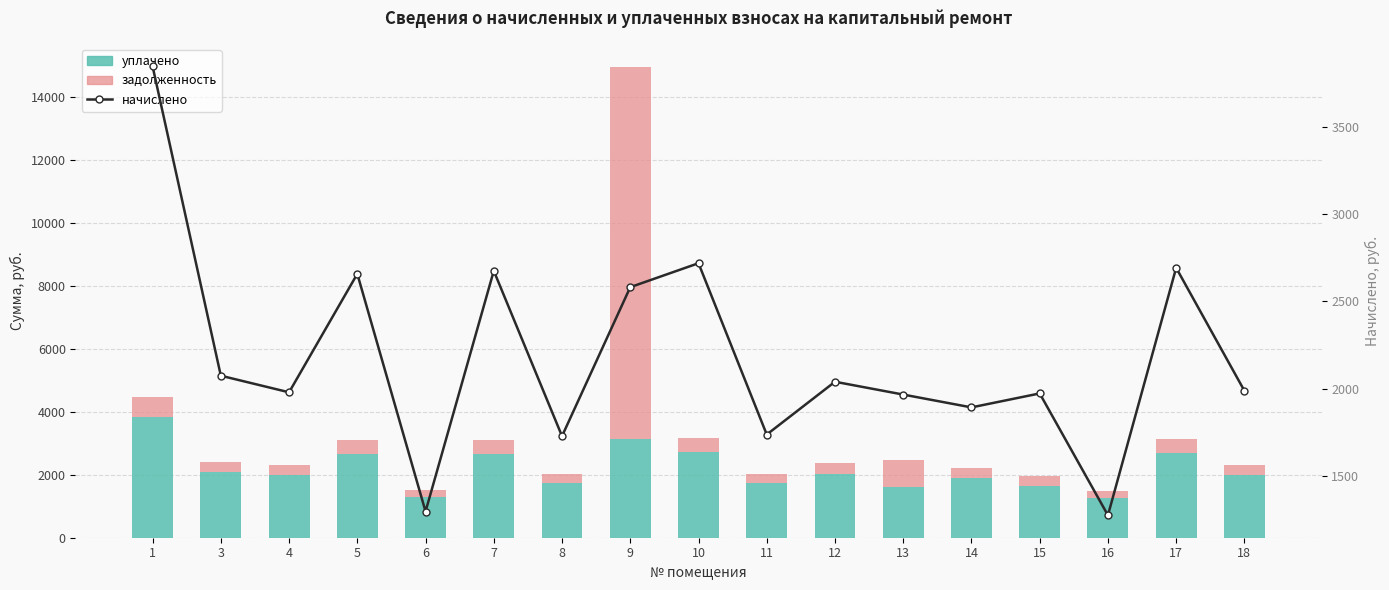

Reading left to right, what are all the values shown in this chart?

уплачено: 3844.8	2073.6	1978.6	2656.8	1296.0	2674.1	1727.6	3137.0	2717.7	1736.6	2039.0	1607.0	1892.2	1643.4	1274.4	2691.4	1987.2
задолженность: 640.8	345.6	329.8	442.8	216.0	445.7	287.9	11812.5	452.9	289.4	339.8	866.5	315.4	328.7	212.4	448.6	331.2
начислено: 3844.8	2073.6	1978.6	2656.8	1296.0	2674.1	1727.6	2580.6	2717.7	1736.6	2039.0	1965.6	1892.2	1972.1	1274.4	2691.4	1987.2